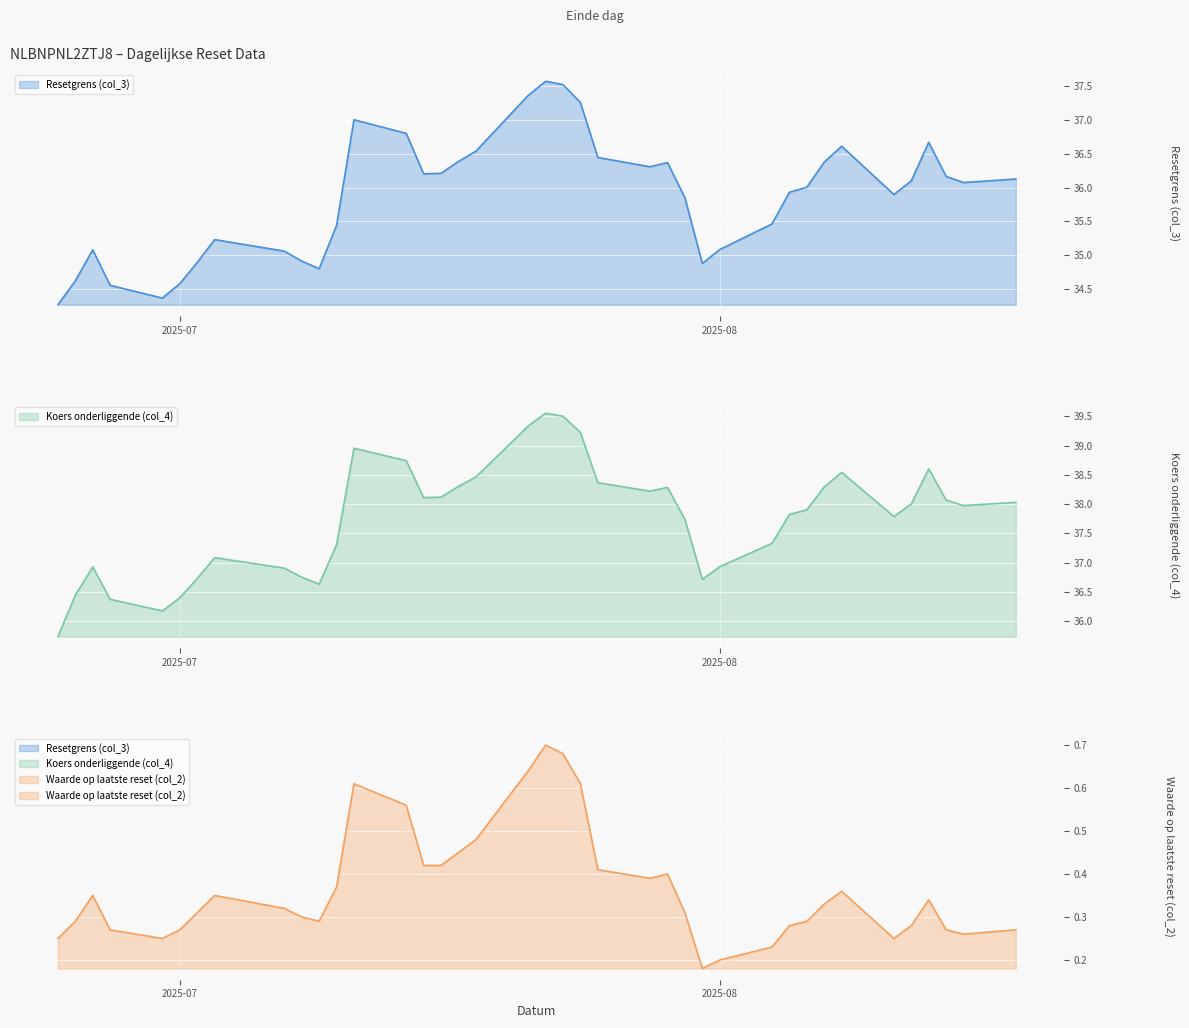

Rank the series by their maximum value, from lowest to highest.

Waarde op laatste reset (col_2), Resetgrens (col_3), Koers onderliggende (col_4)